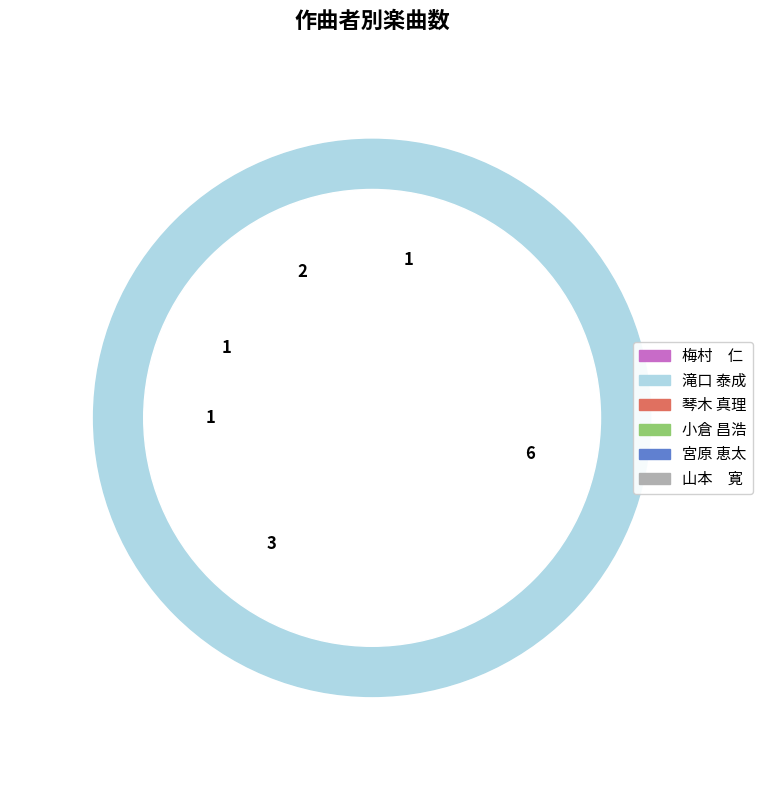

Which category has the biggest portion of the pie?

滝口 泰成